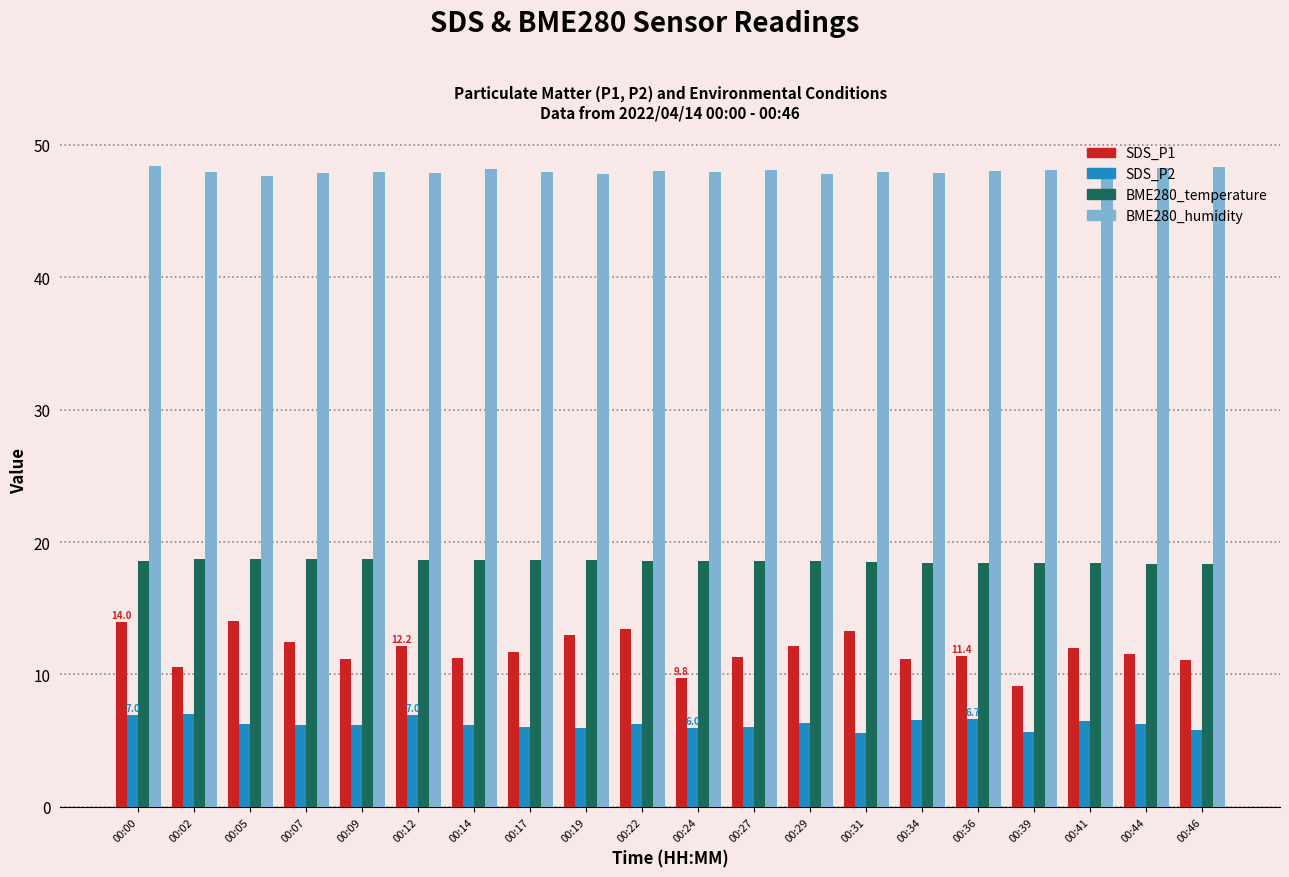

The BME280_temperature series shows 26.3 at 00:34. True or false?

False